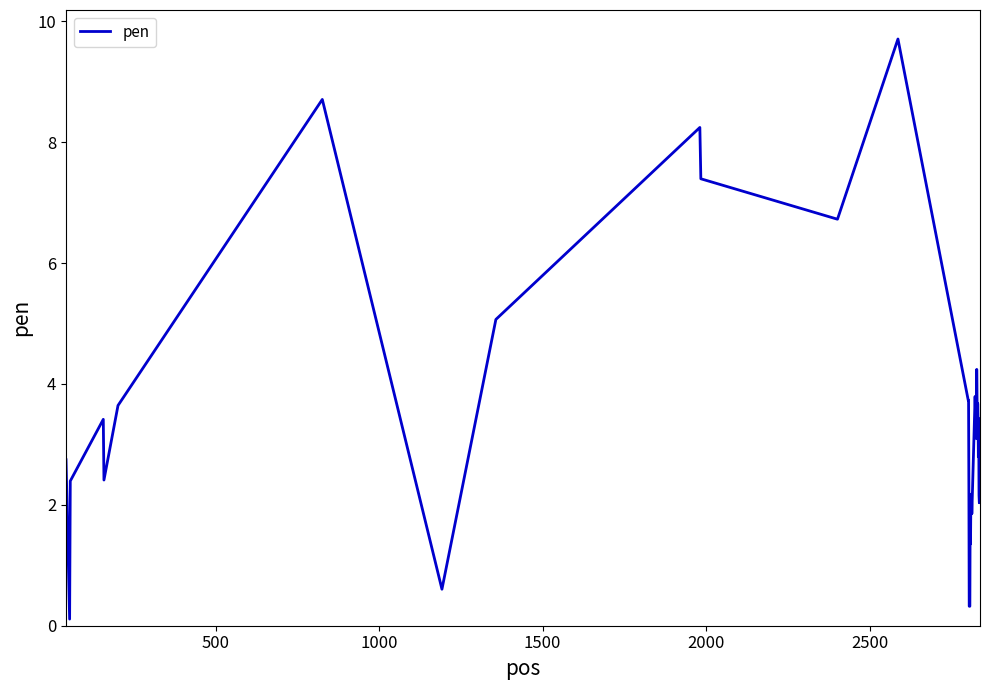

What is the greatest value displayed?

9.7